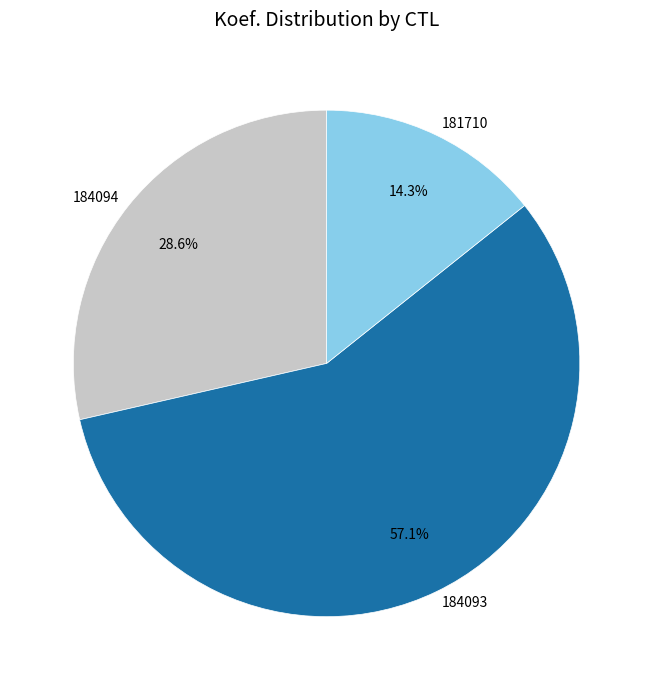

Combined, do 184093 and 181710 account for over 50%?

Yes